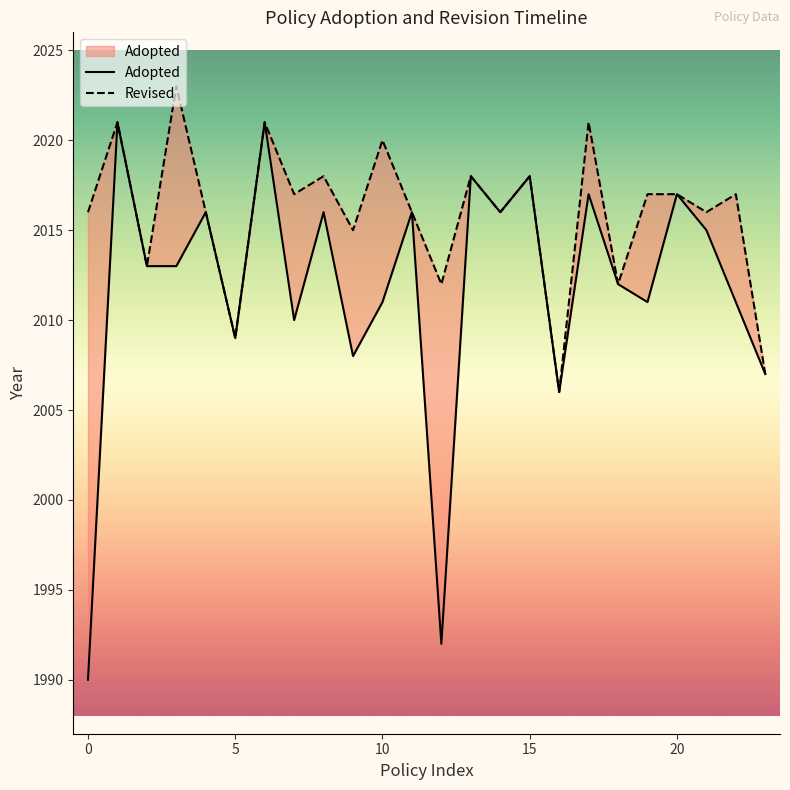

How many interior local valleys does the Revised series have?

9